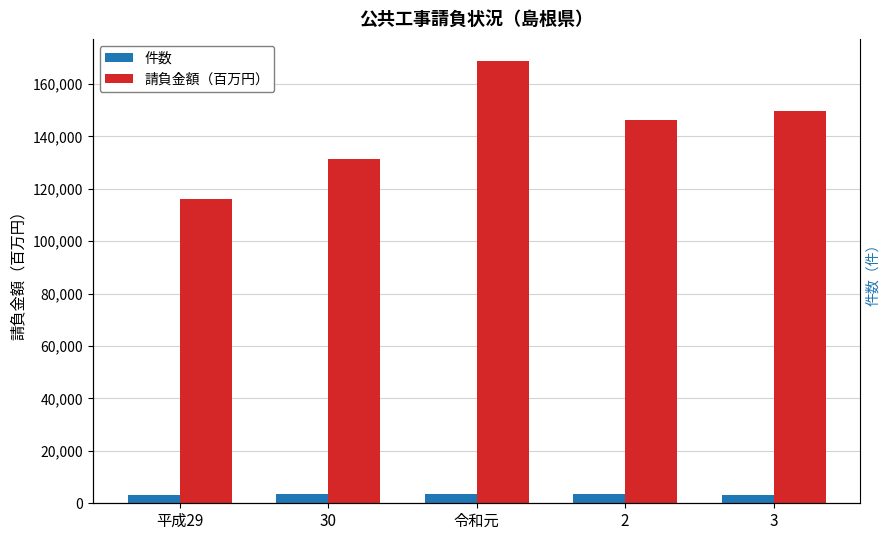

What is the difference between the maximum and minimum values in the 請負金額（百万円） series?

52729